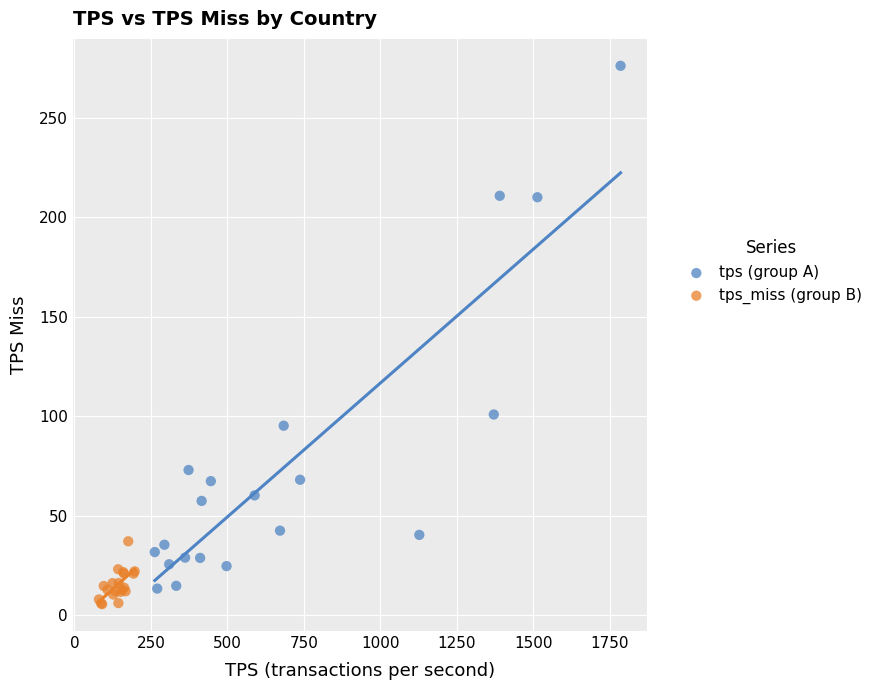

Which series reaches the maximum Y coordinate?

tps (group A)